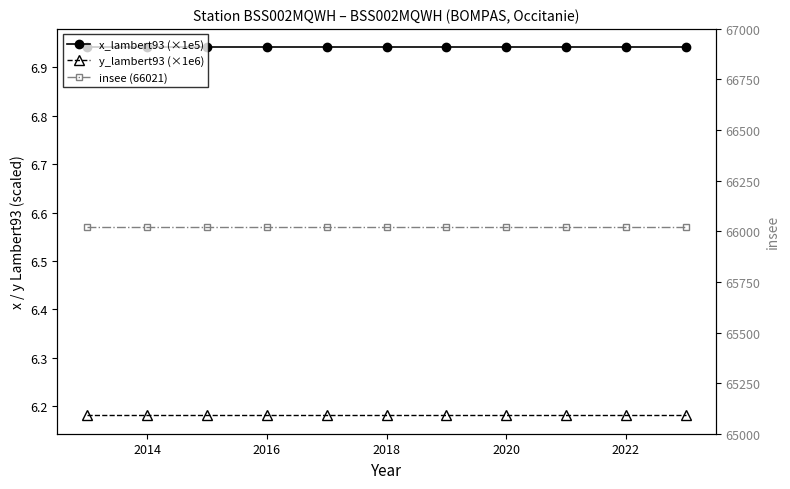

True or false: x_lambert93 (×1e5) and y_lambert93 (×1e6) cross at least once.

False